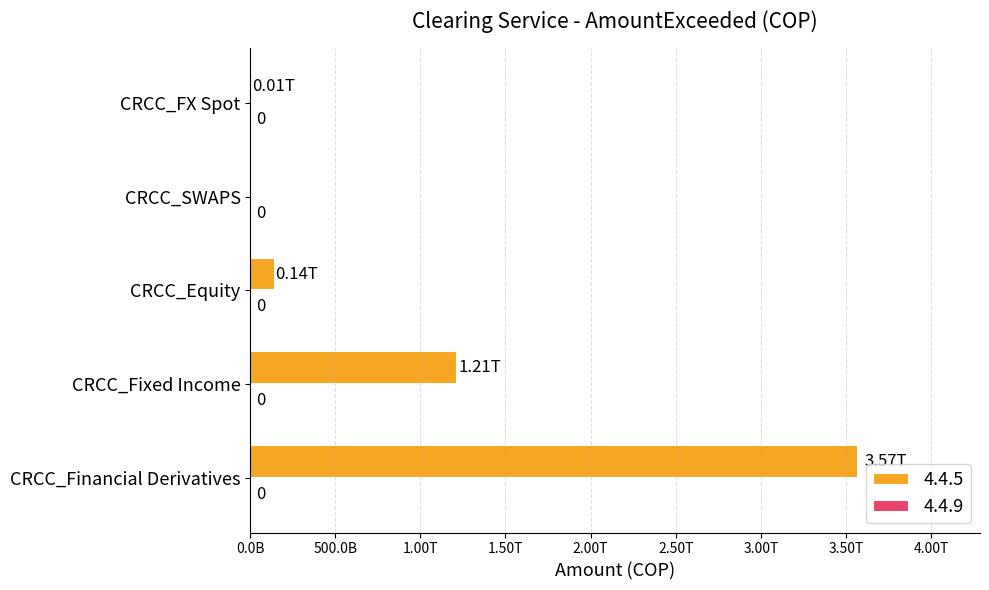

Are the bars horizontal?

Yes